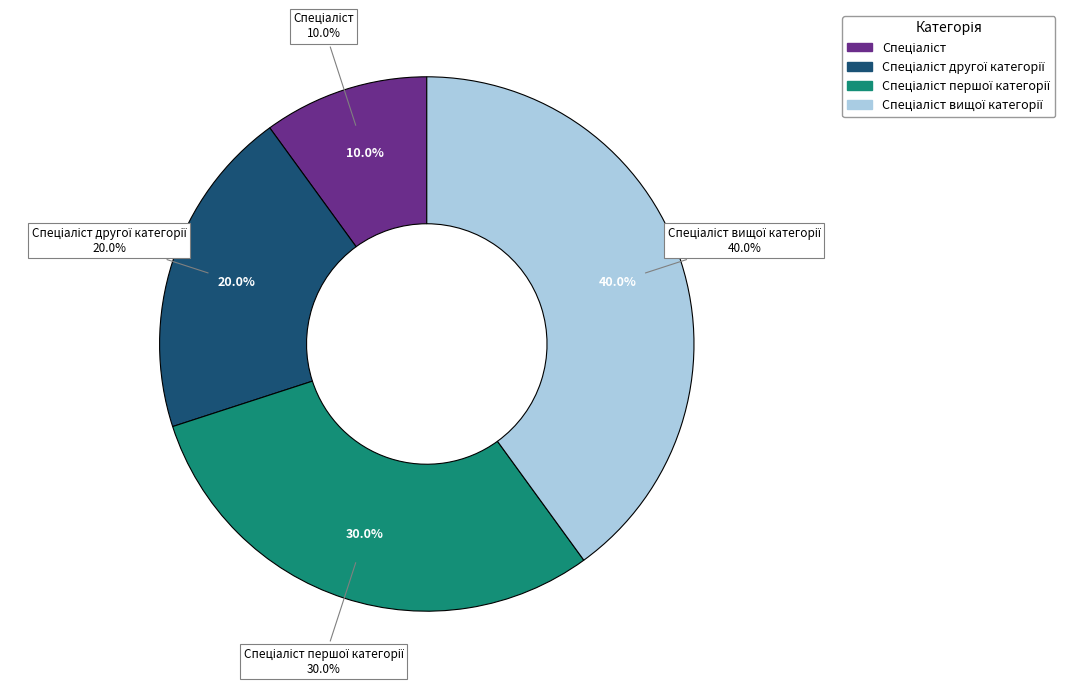

How many slices are in this pie chart?

4